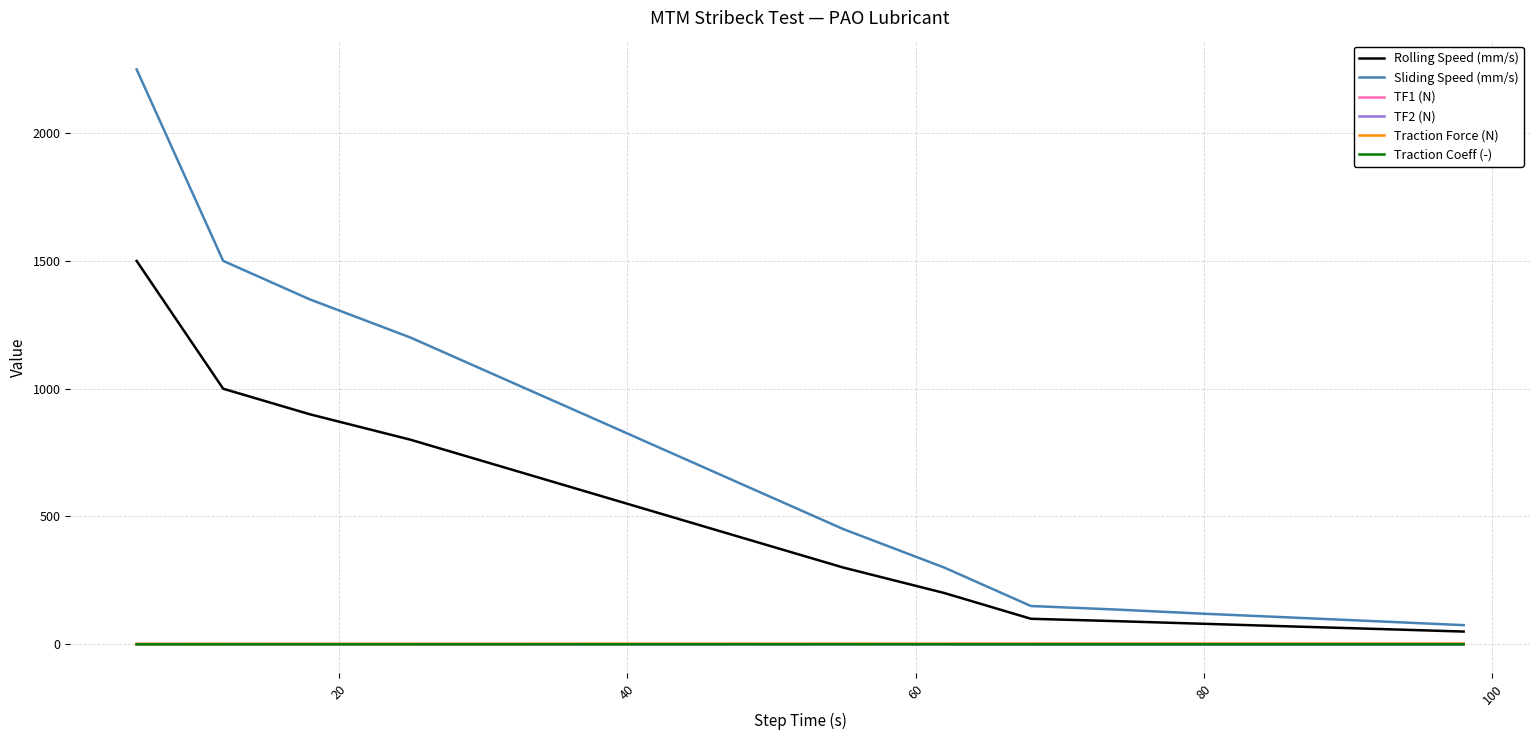

True or false: Sliding Speed (mm/s) and TF2 (N) intersect in this chart.

False